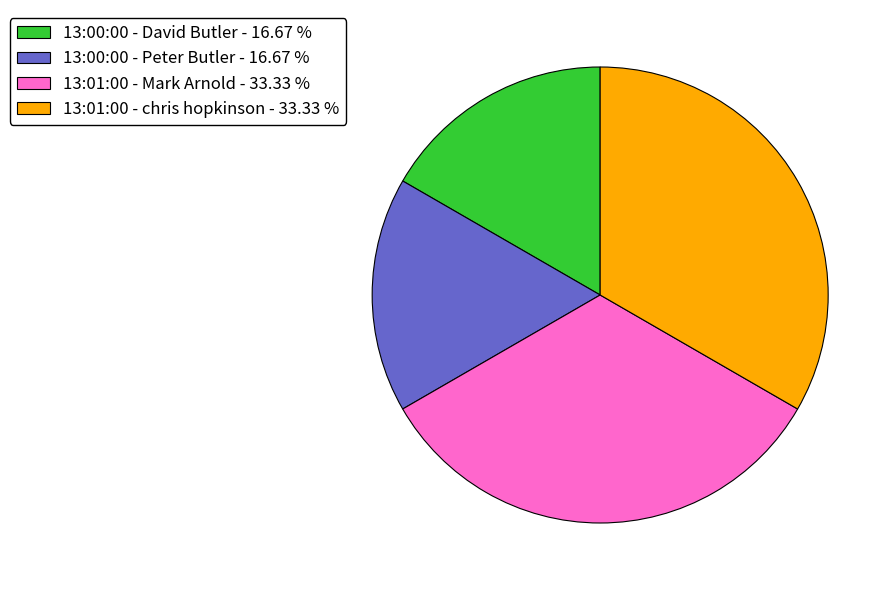

What is the ratio of the value at 13:01:00 - chris hopkinson - 33.33 % to the value at 13:00:00 - David Butler - 16.67 %?

2.0